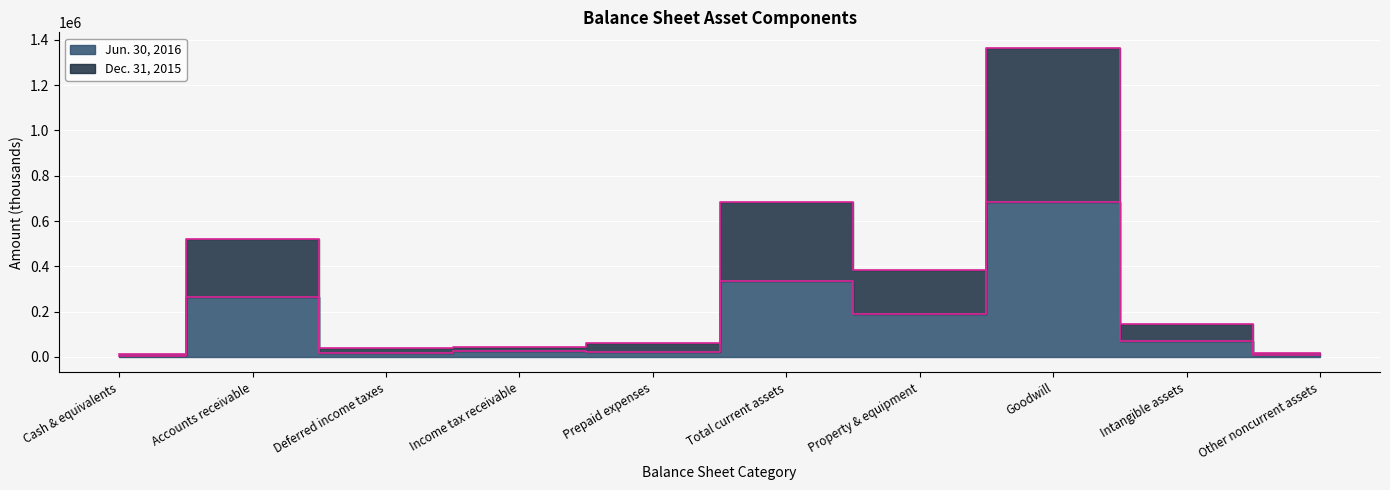

At which category is the sum across all series the highest?

Goodwill